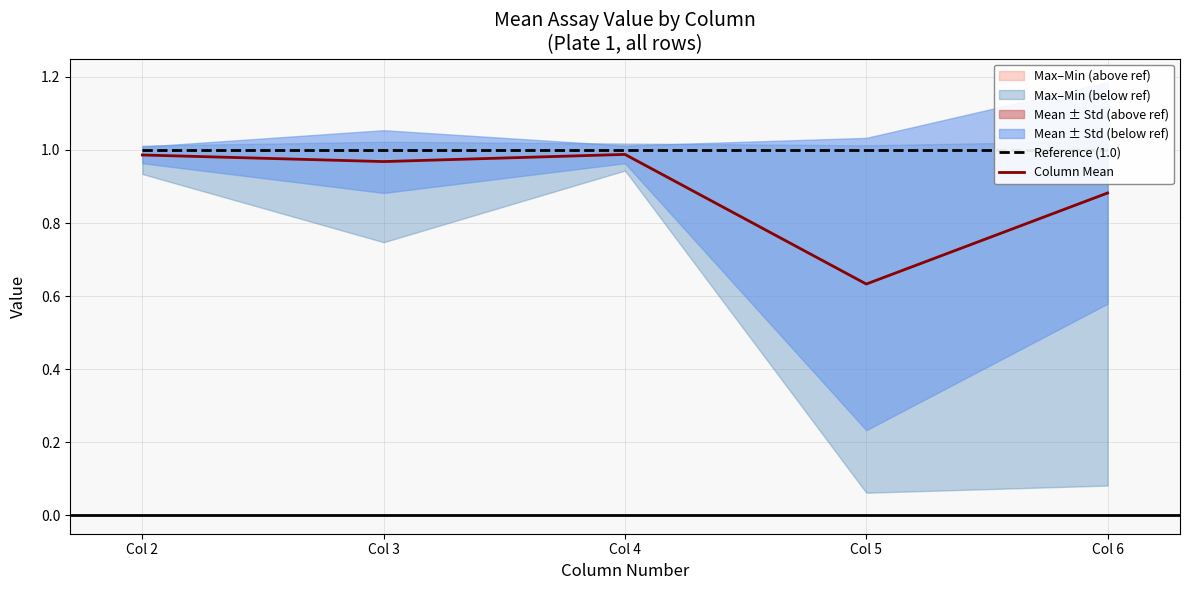

True or false: Column Mean and Reference (1.0) cross at least once.

False